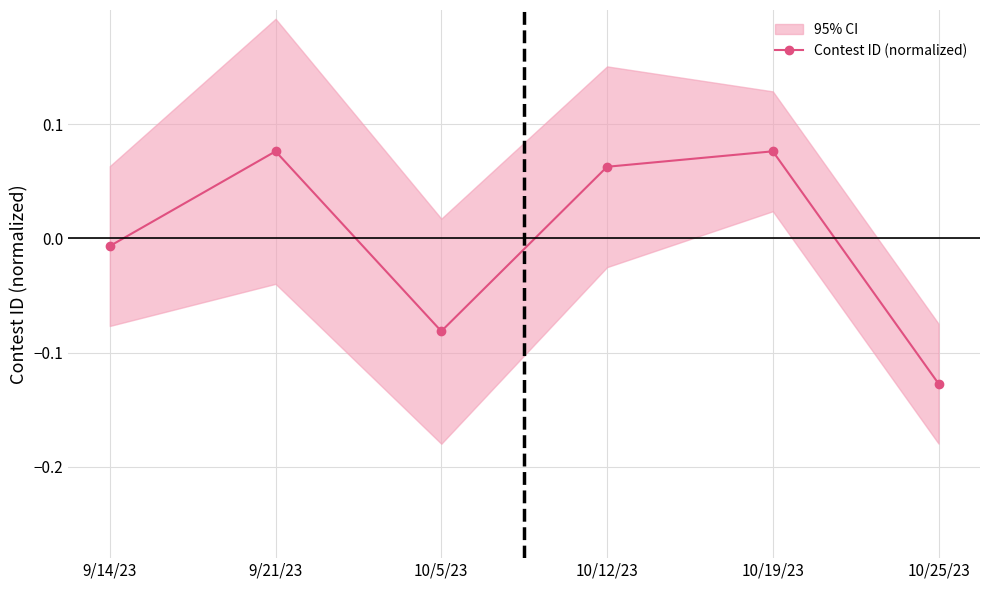

What is the label of the 6th point from the right?

9/14/23